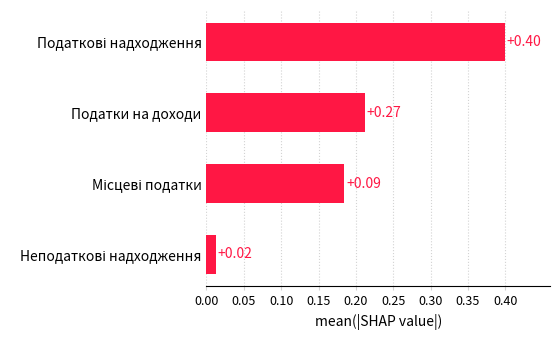

What is the sum of all values?

0.8